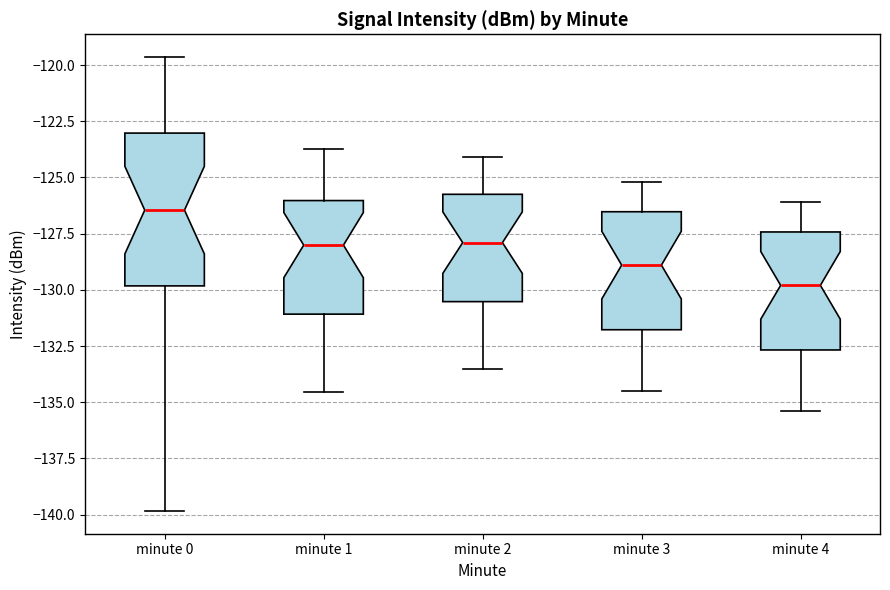

Where does the upper whisker of the box for minute 4 end on the y-axis? The values are not printed on the chart, so give them approximately, as read against the axis.

-126.0